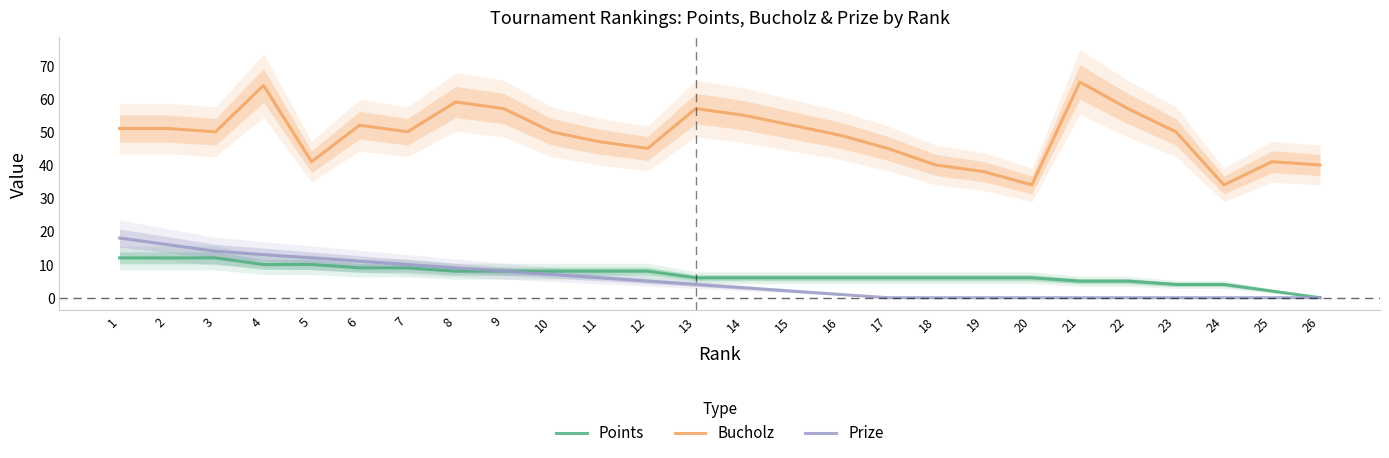

What is the approximate value of Prize at 2, to the nearest 10?

20